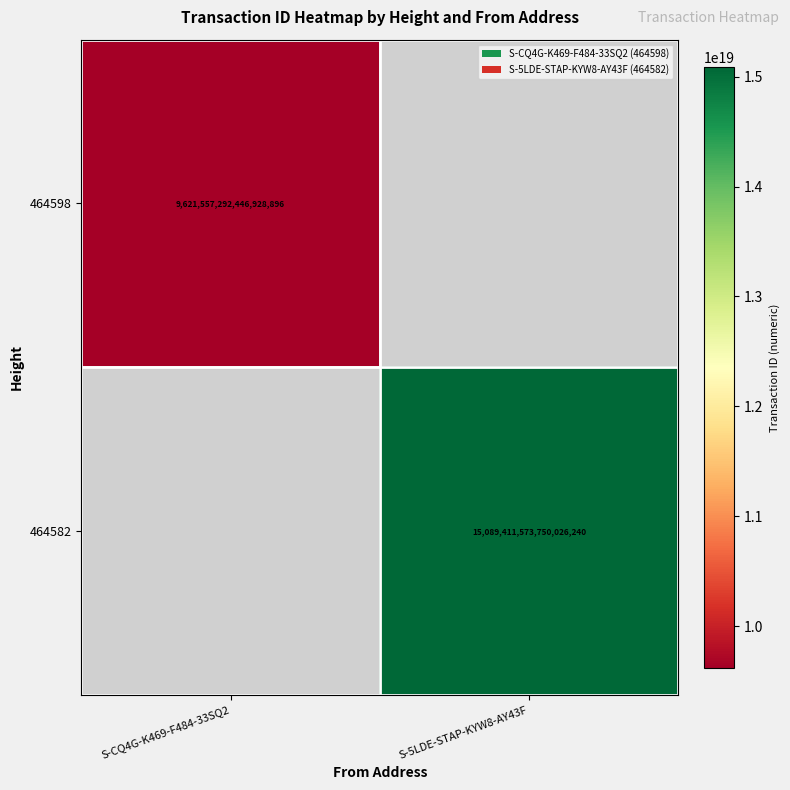

The 464582 series shows 5995975514156027904 at S-5LDE-STAP-KYW8-AY43F. True or false?

False